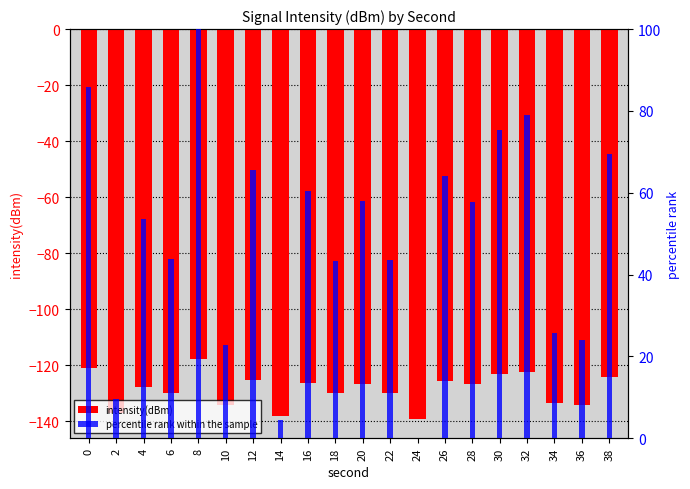

What is the approximate value of percentile rank within the sample at 14?

4.5